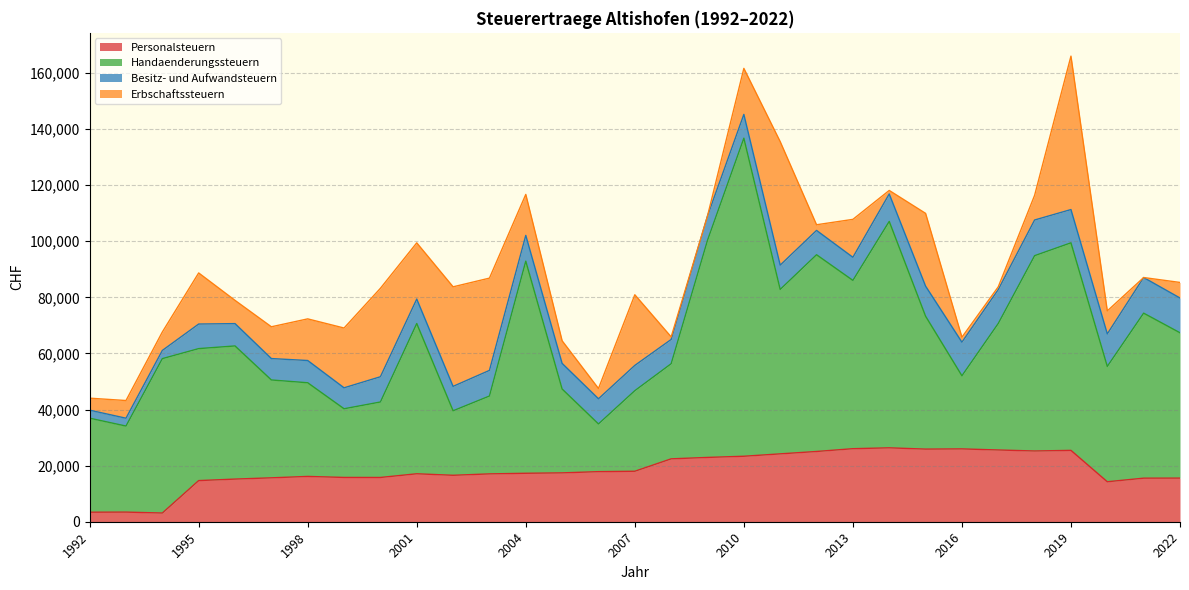

At which label does Handaenderungssteuern reach its peak?

2010